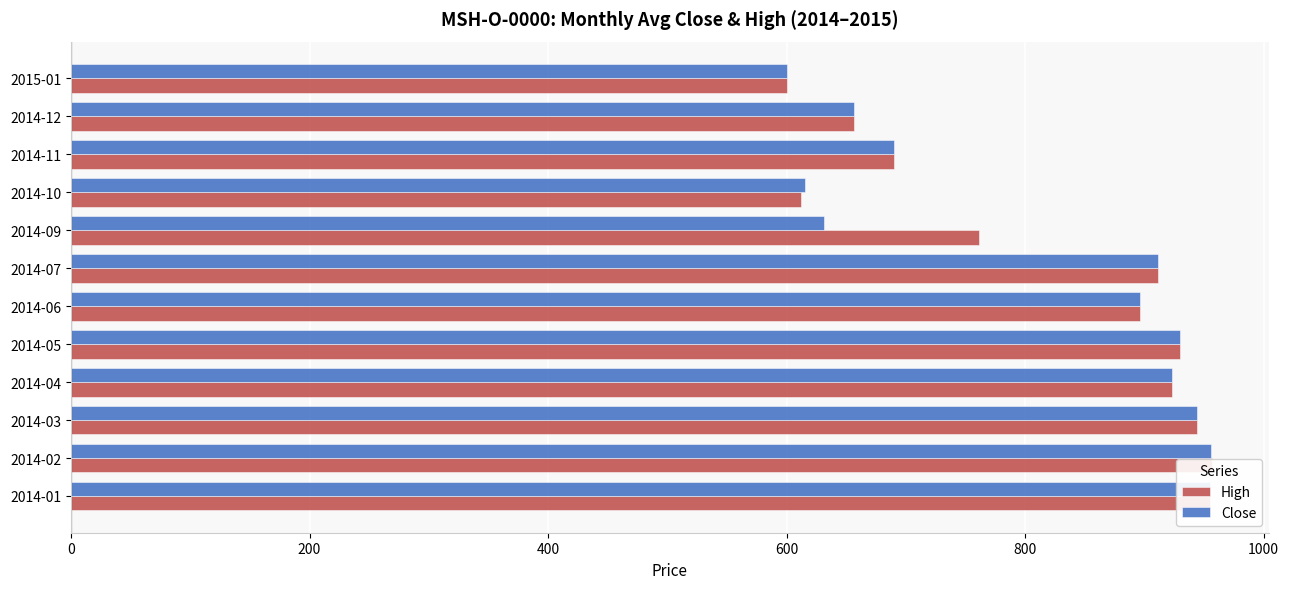

What is the average value of the Close series?

809.0